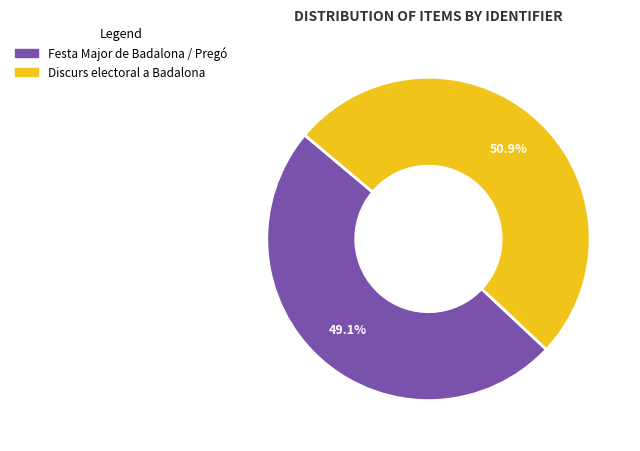

What is the largest slice in the pie chart?

Discurs electoral a Badalona